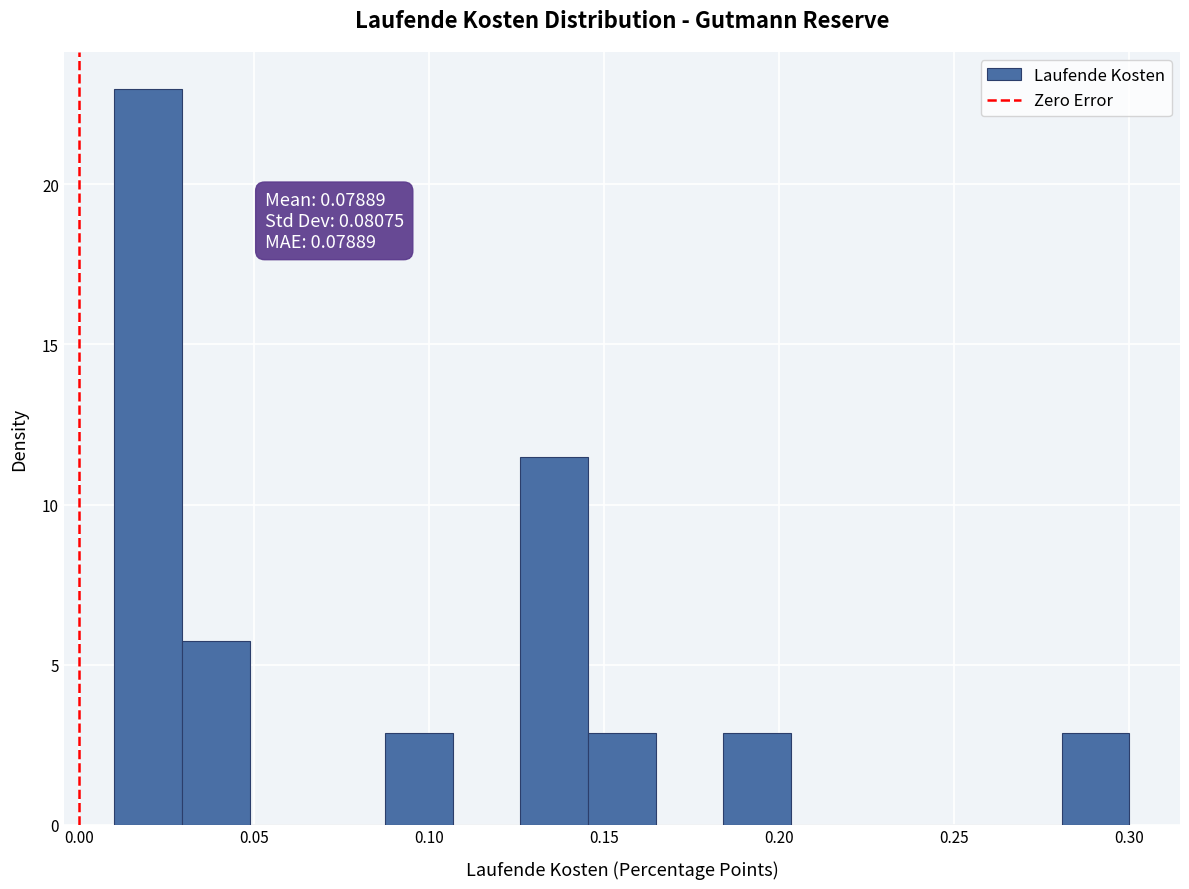

Around what value on the x-axis is the tallest bar? Give the approximate position of its centre, as read against the axis.

0.020